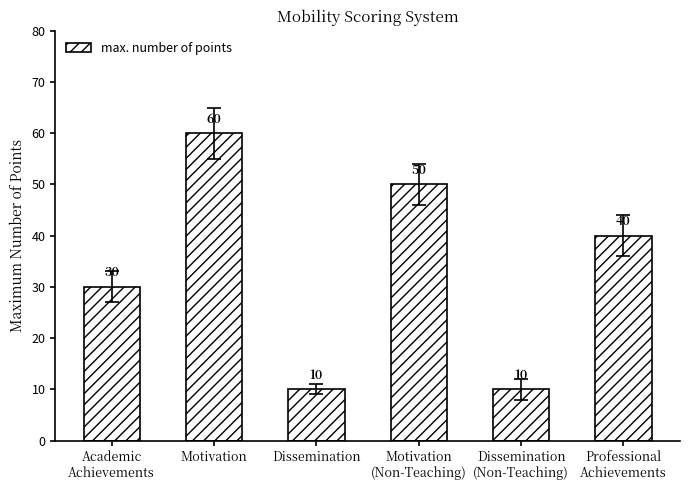

Reading left to right, extract all data points from this chart.

Academic
Achievements=30	Motivation=60	Dissemination=10	Motivation
(Non-Teaching)=50	Dissemination
(Non-Teaching)=10	Professional
Achievements=40